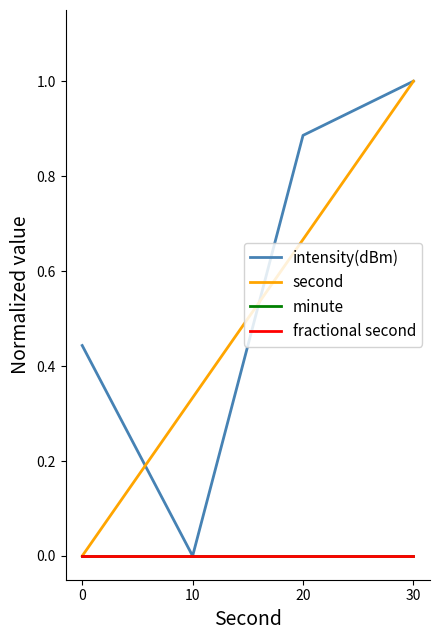

Is it true that intensity(dBm) equals 1.0 at 30?

True